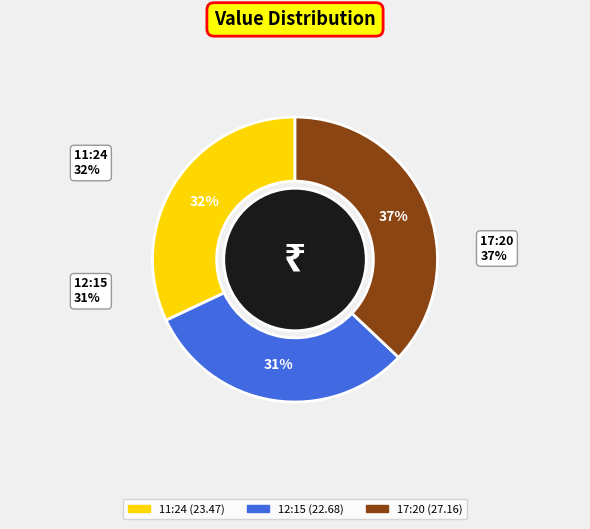

Which slice is the largest?

2019-01-05T17:20:30.902Z